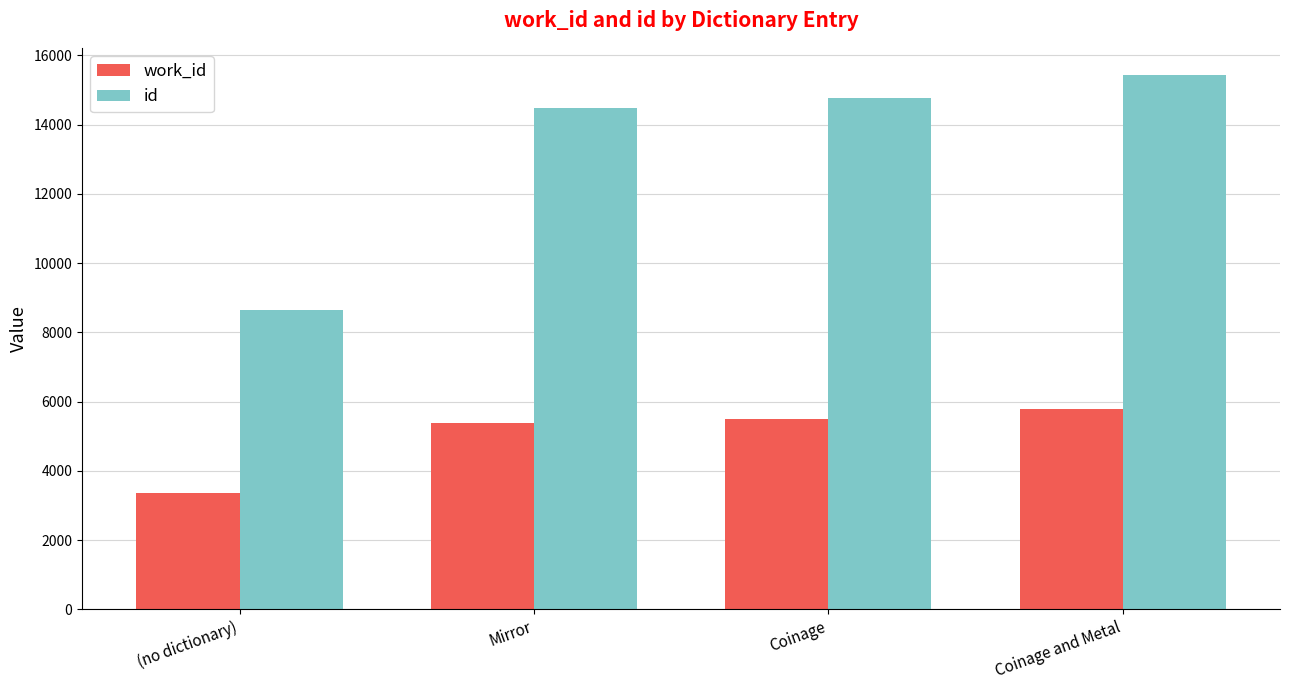

What are all the series names shown in the legend?

work_id, id